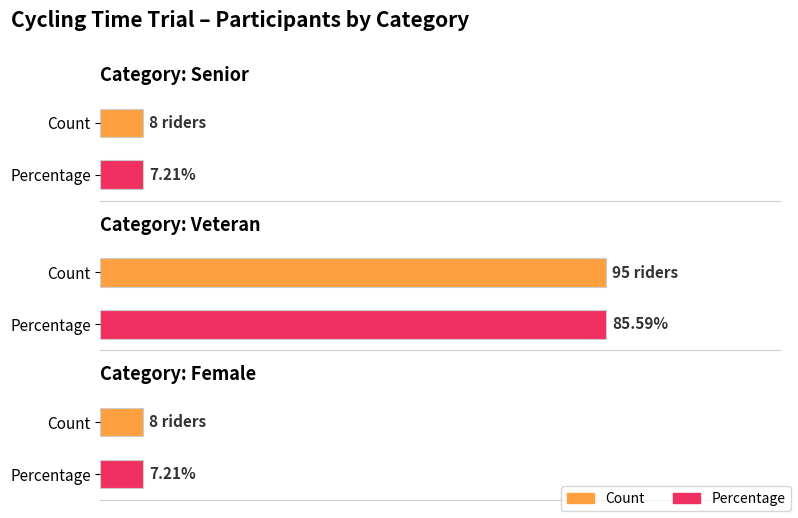

The value at Senior is 8. True or false?

True